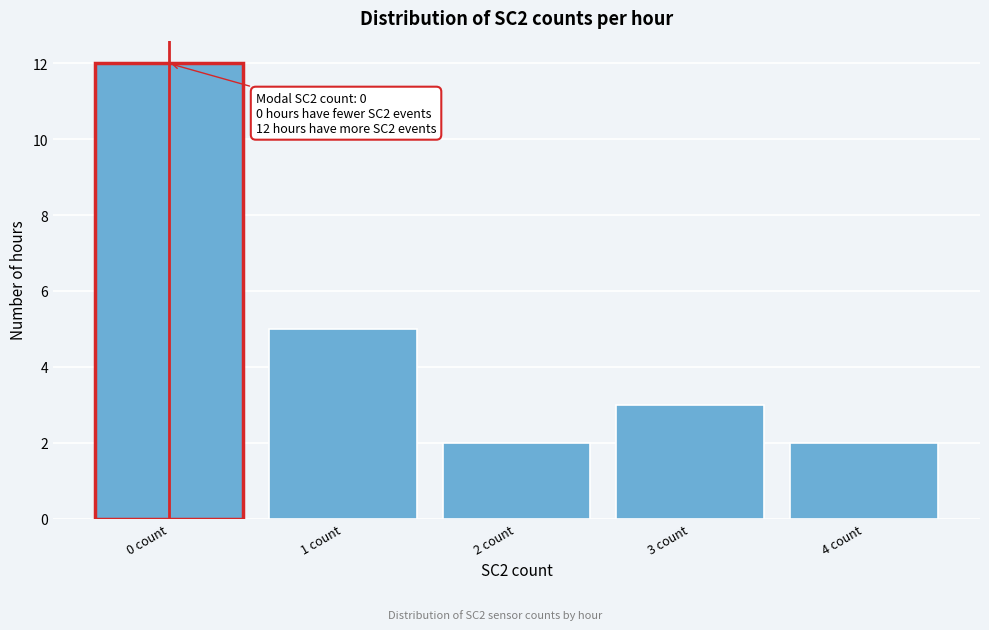

Which range on the x-axis has the tallest bar?

-0.5 to 0.5